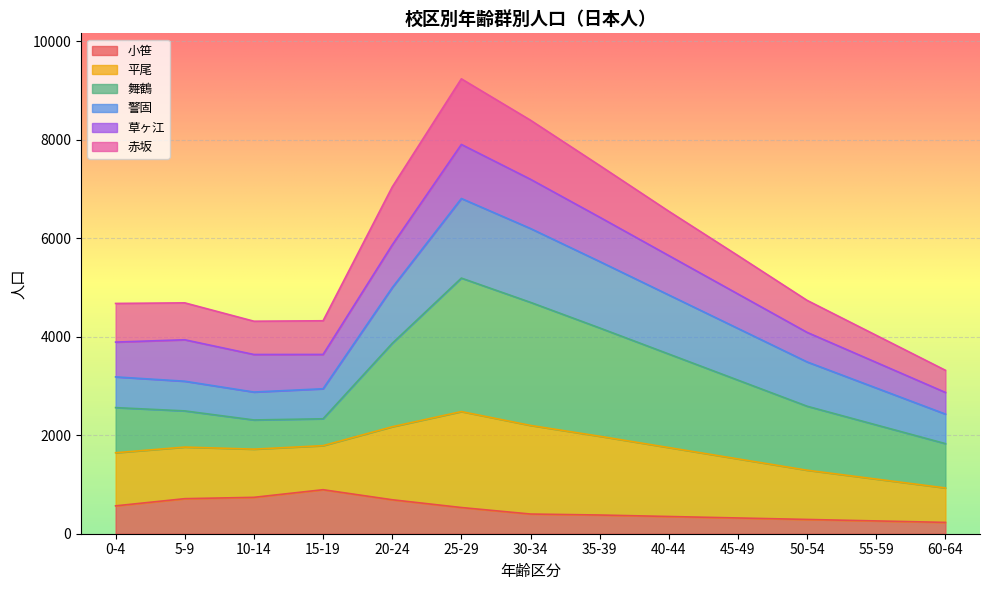

What is the difference between the maximum and minimum values in the 小笹 series?

664